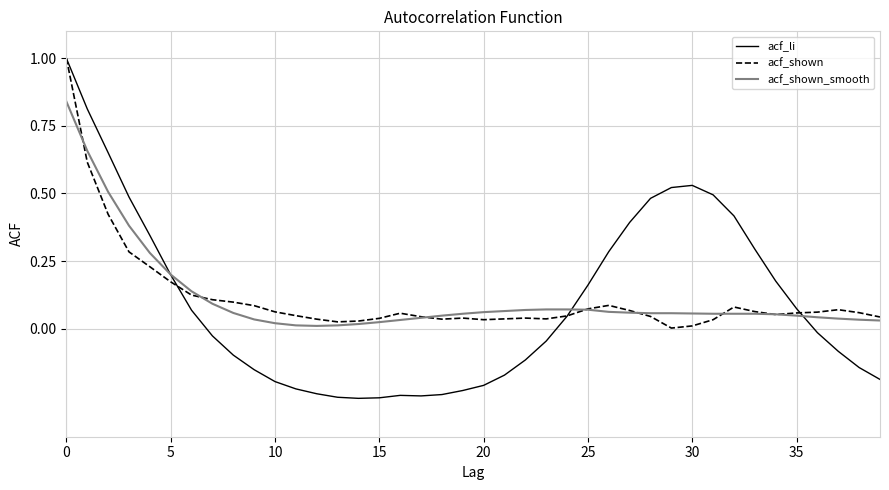

What are all the series names shown in the legend?

acf_li, acf_shown, acf_shown_smooth